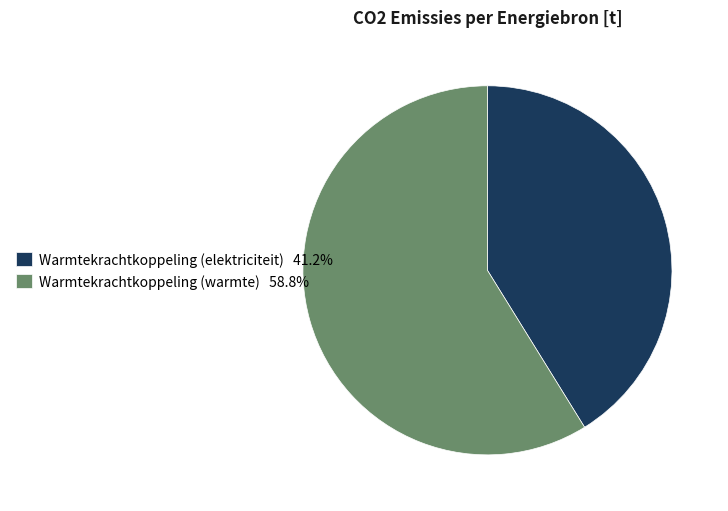

Is there any slice that represents more than half of the pie?

Yes